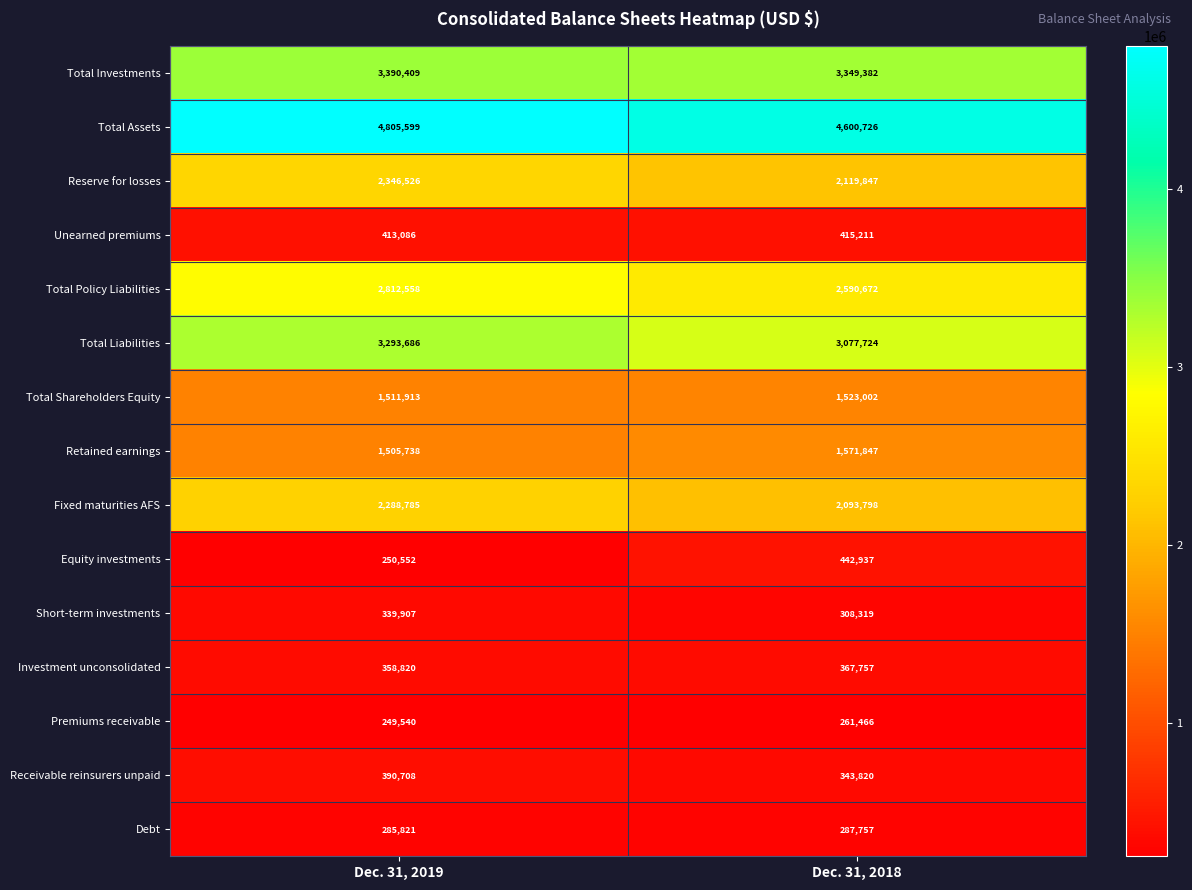

True or false: Total Shareholders Equity has a value of 1523002 at Dec. 31, 2018.

True